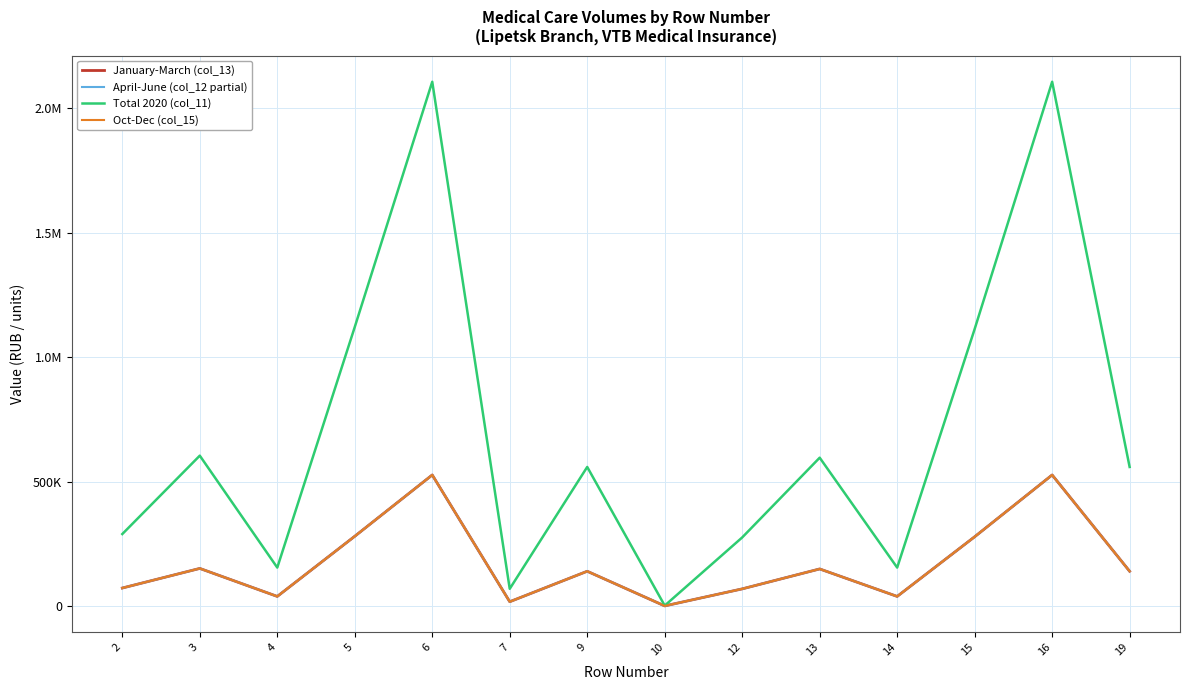

Does the chart display data point markers on the line(s)?

No